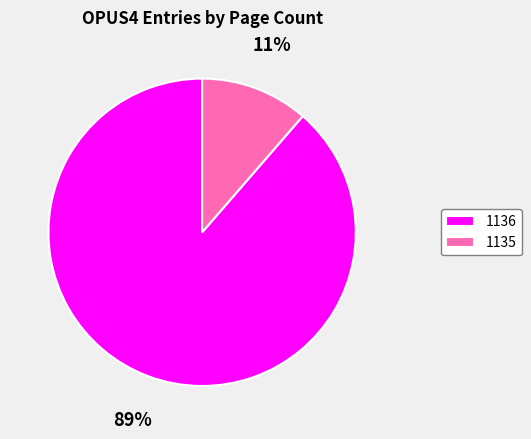

To the nearest percent, what is the combined percentage of 1136 and 1135?

100%